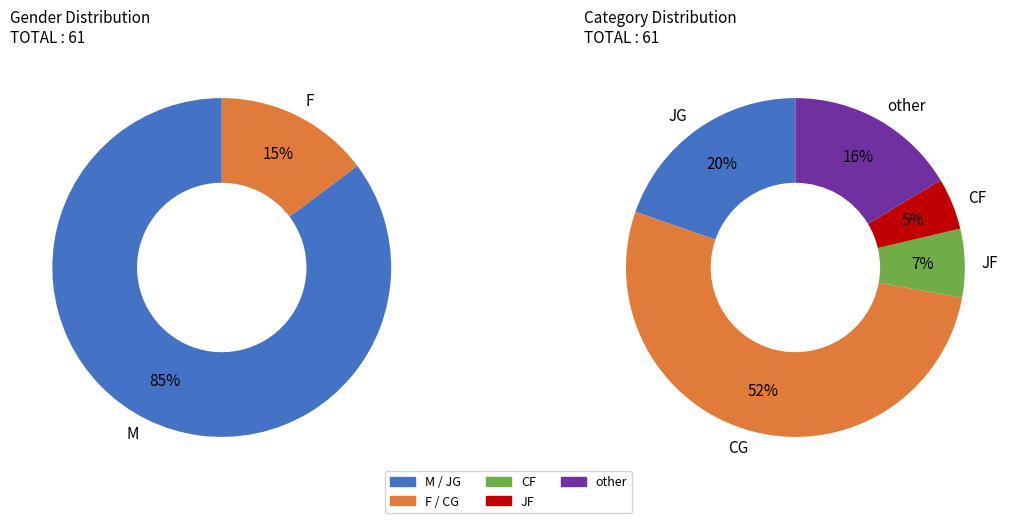

What portion of the pie excludes M?

14.8%